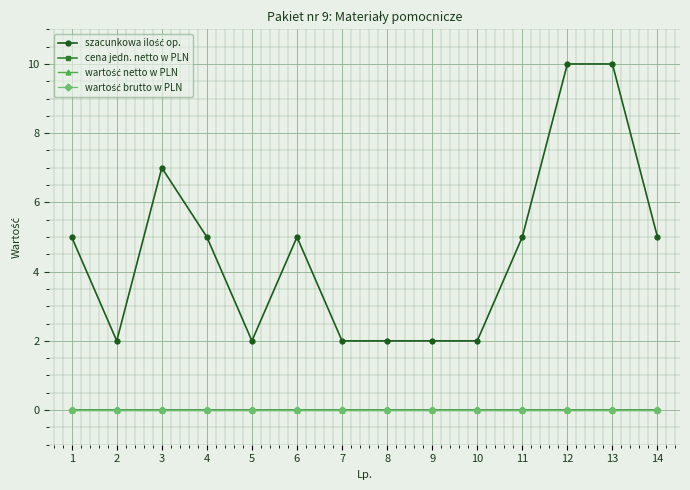

Does the chart have visible grid lines?

Yes